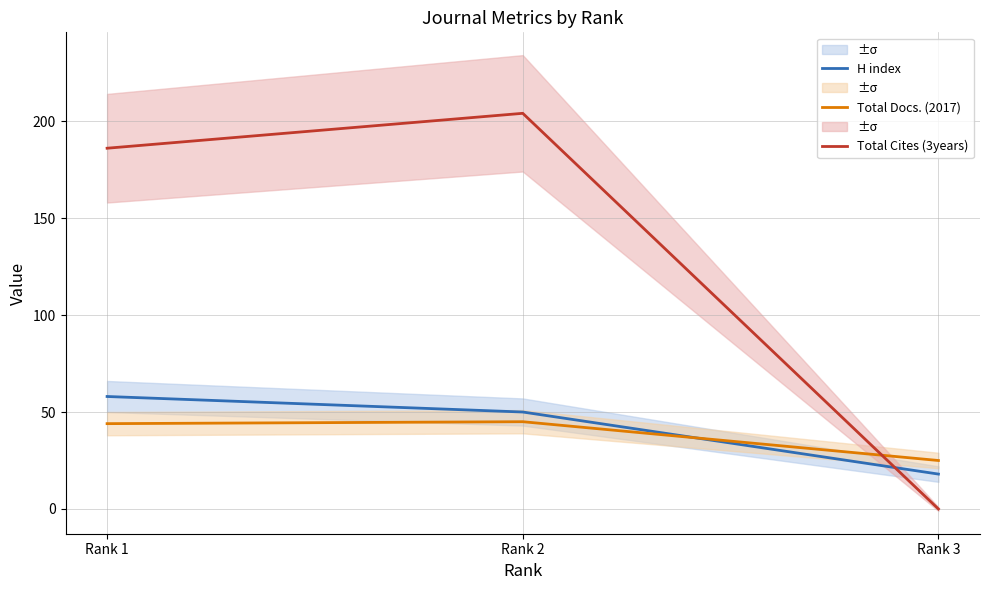

The value of Total Cites (3years) at Rank 3 is 0. True or false?

True